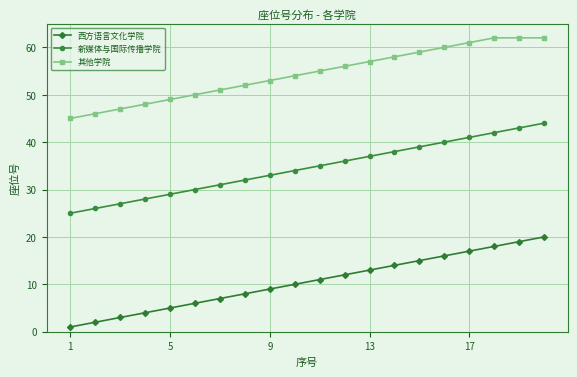

How many data points in 新媒体与国际传播学院 are less than 35?

10